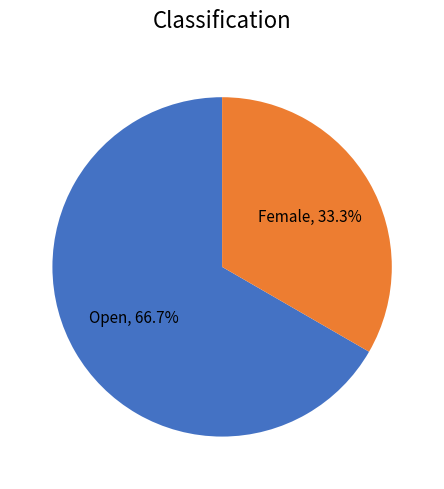

To the nearest percent, what is the difference between the Open and Female slice percentages?

33%